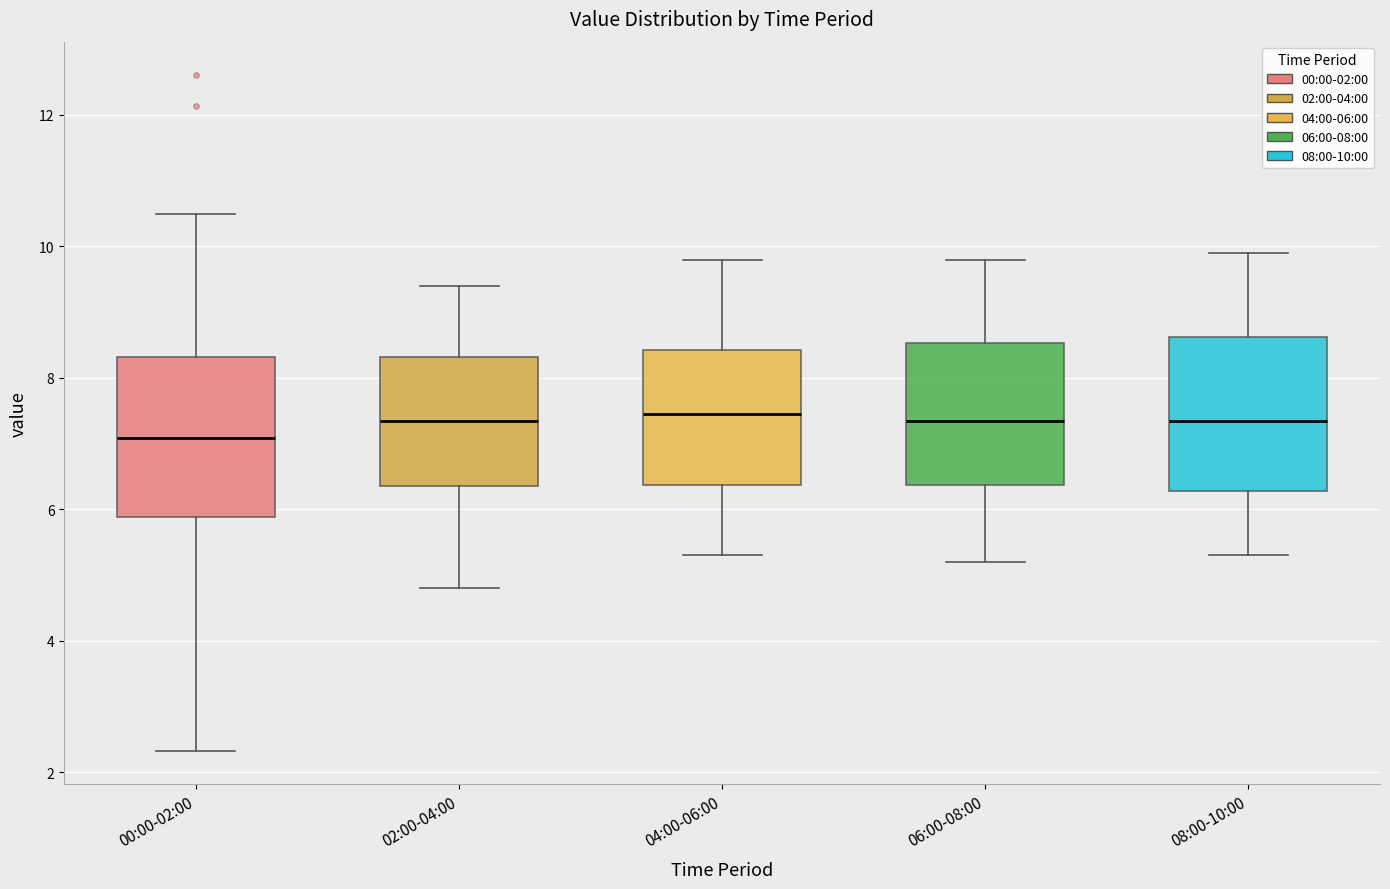

Reading left to right, read every box against the y-axis: the position of its median line, the range the box covers, and the ends of its whiskers. The values are not printed on the chart, so give them approximately, as read against the axis.

00:00-02:00: median 7.0, box 5.8 to 8.4, whiskers 2.4 to 10.6
02:00-04:00: median 7.4, box 6.4 to 8.4, whiskers 4.8 to 9.4
04:00-06:00: median 7.4, box 6.4 to 8.4, whiskers 5.4 to 9.8
06:00-08:00: median 7.4, box 6.4 to 8.6, whiskers 5.2 to 9.8
08:00-10:00: median 7.4, box 6.2 to 8.6, whiskers 5.4 to 10.0